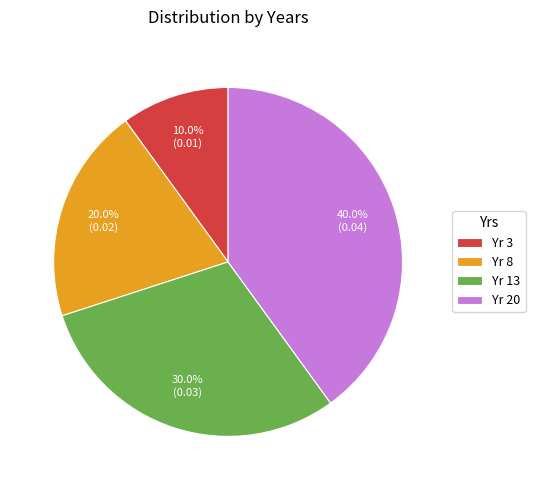

How much of the chart is everything except Yr 20?

60.0%